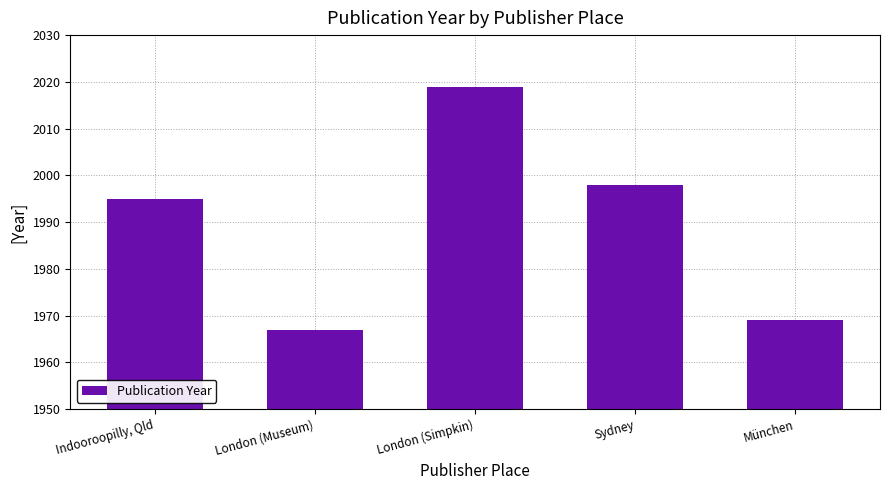

List the labels in order of value, smallest first.

London (Museum), München, Indooroopilly, Qld, Sydney, London (Simpkin)